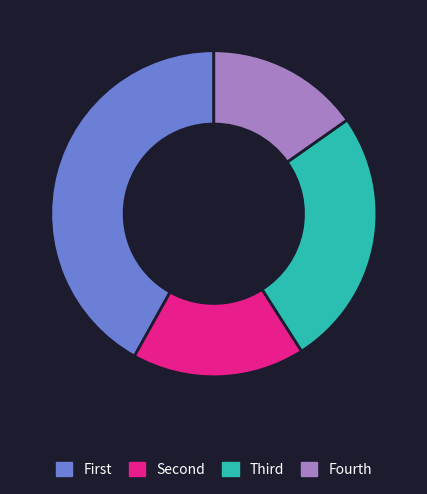

The Fourth slice represents 2% of the pie. True or false?

False